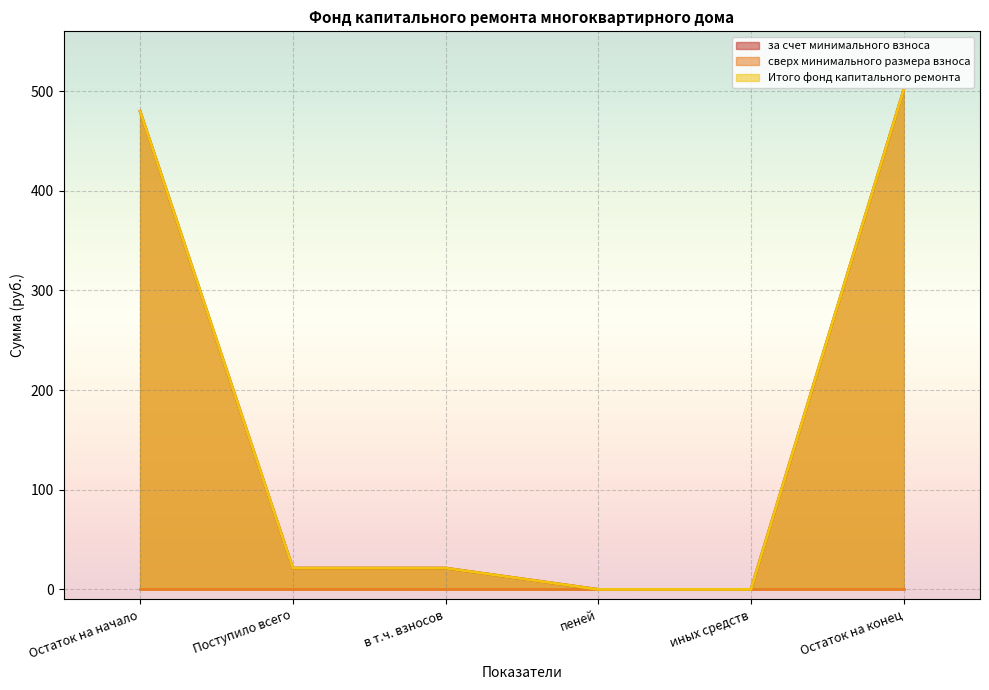

At which category is the sum across all series the highest?

Остаток на конец